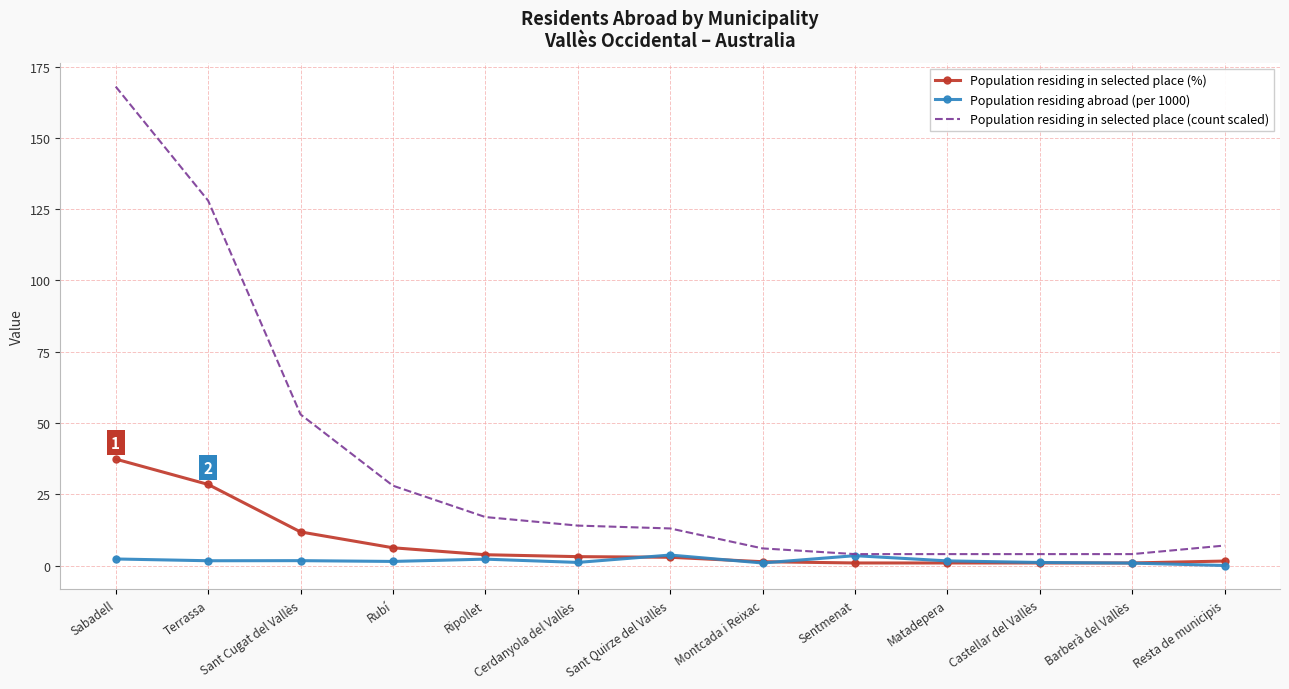

Is it true that Population residing abroad (per 1000) equals 0.0 at Resta de municipis?

True